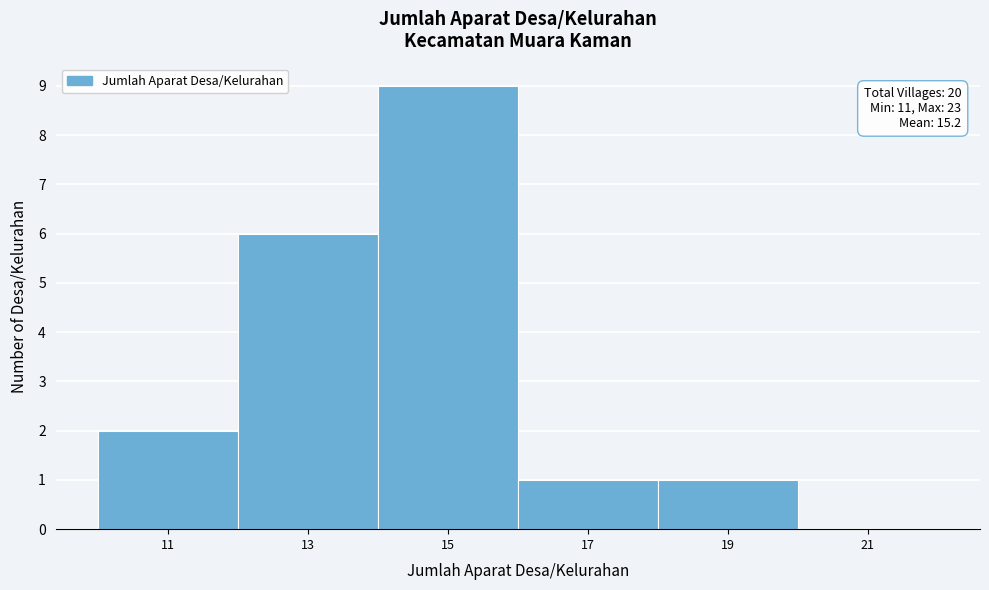

Reading left to right, list all the values displayed in this chart.

11=2	13=6	15=9	17=1	19=1	21=0